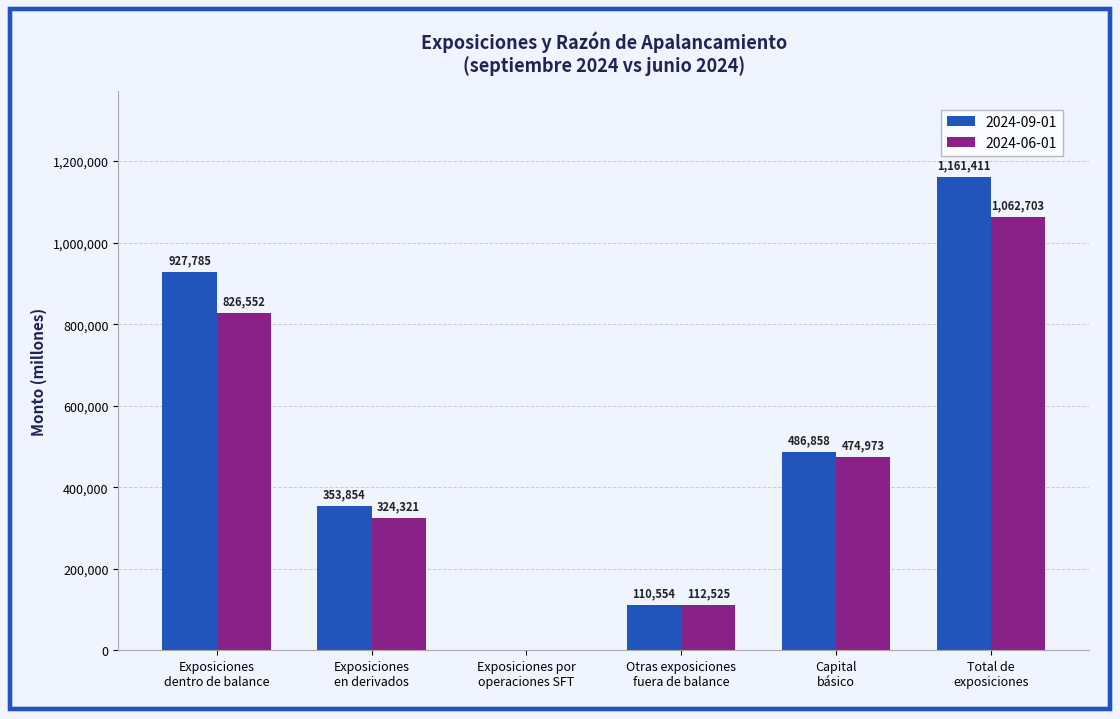

Read the 2024-06-01 value at Capital
básico, to the nearest 10.

474970